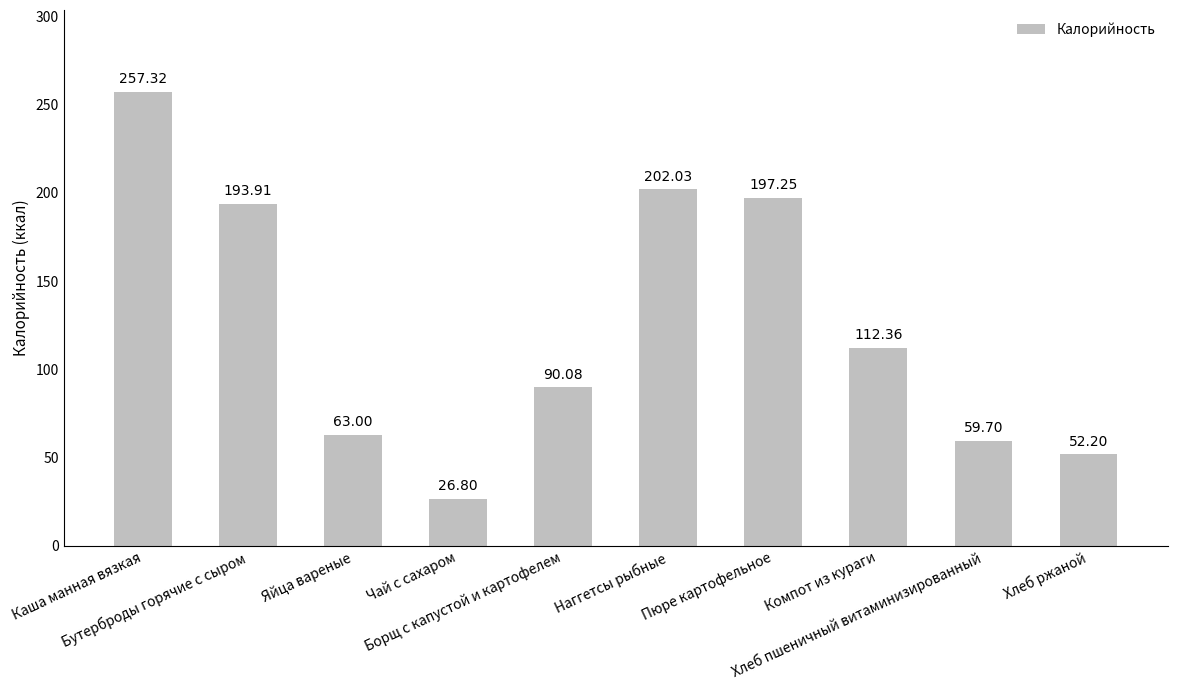

How many data points are above 112?

5